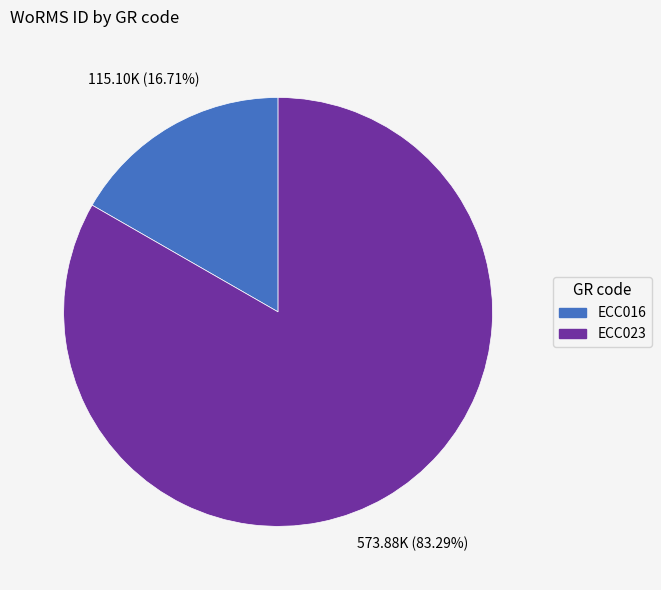

To the nearest percent, what is the combined percentage of ECC023 and ECC016?

100%